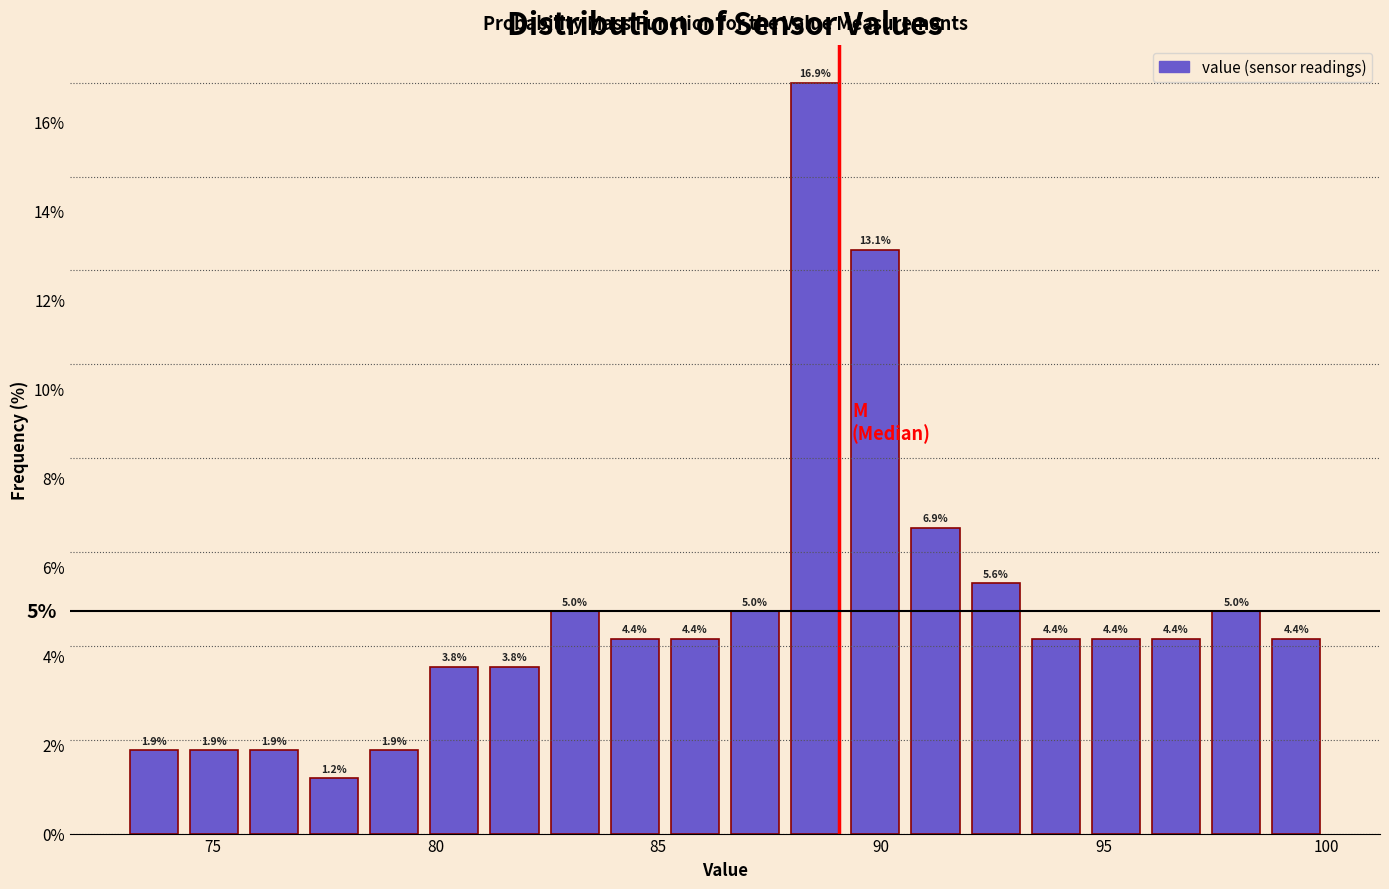

Read against the x-axis, roughly where is the centre of the tallest bar?

88.5